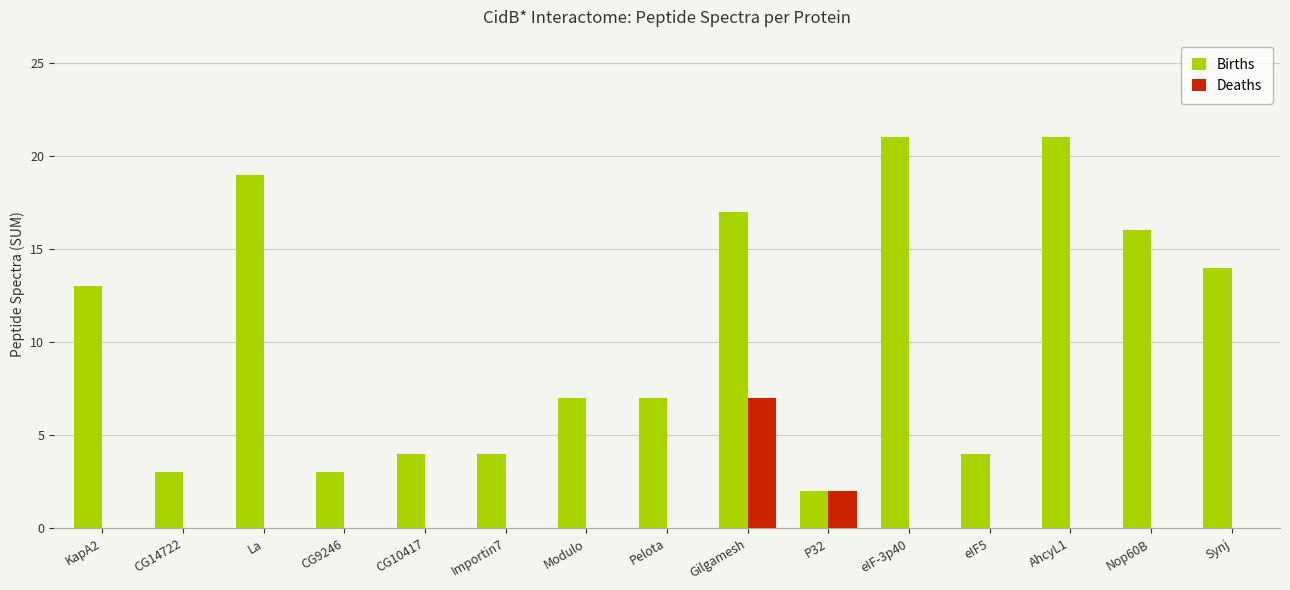

Reading left to right, transcribe all the data shown in this chart.

Births: 13	3	19	3	4	4	7	7	17	2	21	4	21	16	14
Deaths: 0	0	0	0	0	0	0	0	7	2	0	0	0	0	0